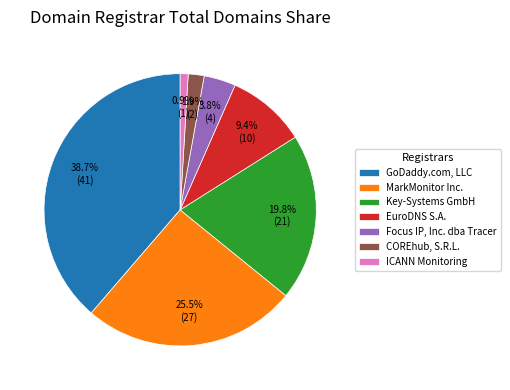

To the nearest percent, what is the difference between the largest and smallest slice percentages?

38%